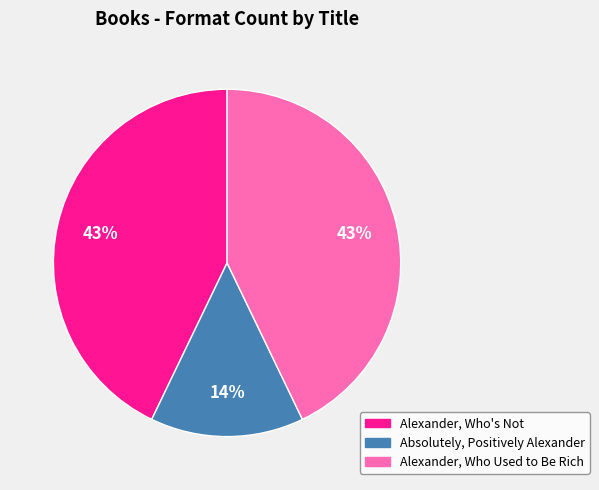

Which slice is the smallest?

Absolutely, Positively Alexander